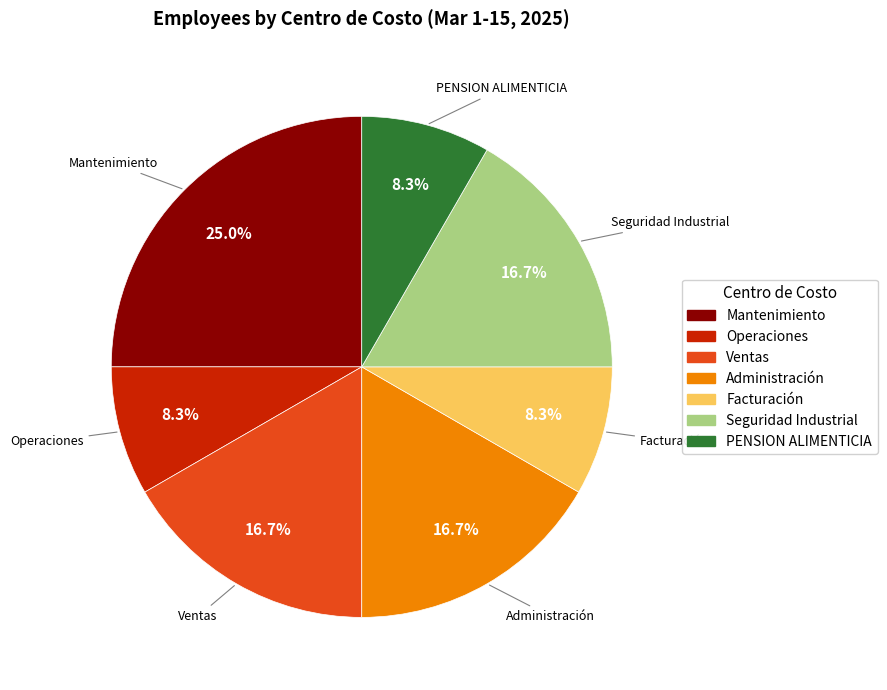

Is the sum of Administración and Facturación greater than half?

No